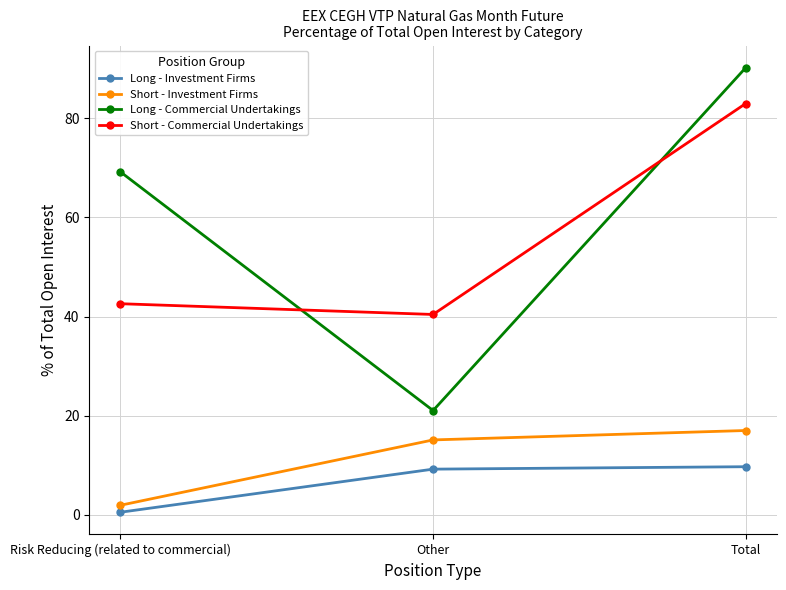

Where does the Long - Investment Firms series first go above 9?

Other